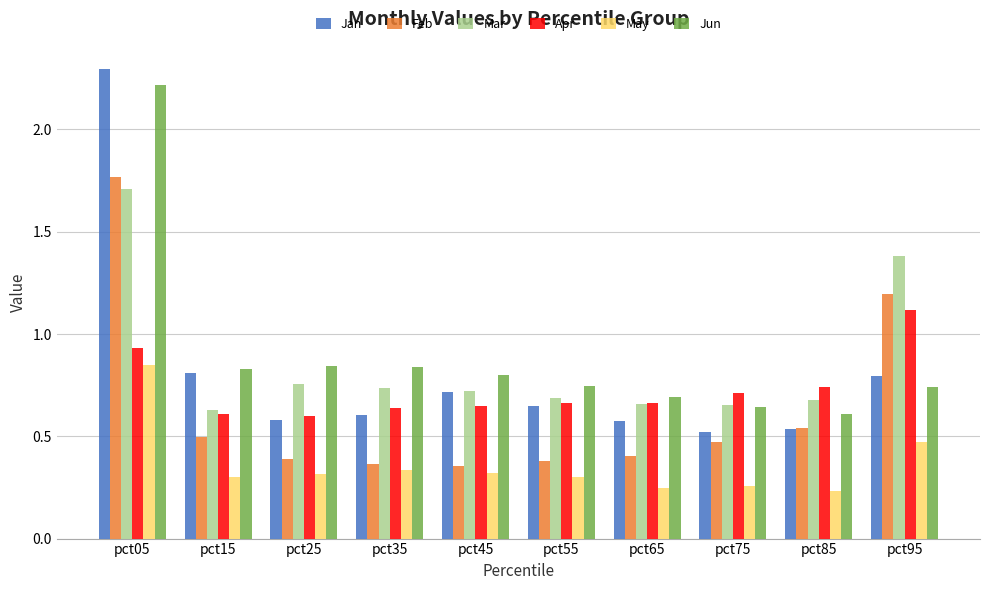

What is the sum of the Jan values at pct25 and pct05?

2.9